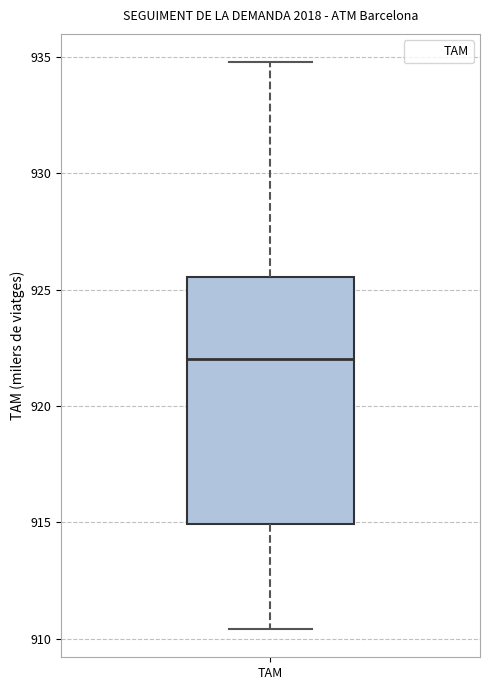

Where does the upper whisker of the box for TAM end on the y-axis? The values are not printed on the chart, so give them approximately, as read against the axis.

935.0